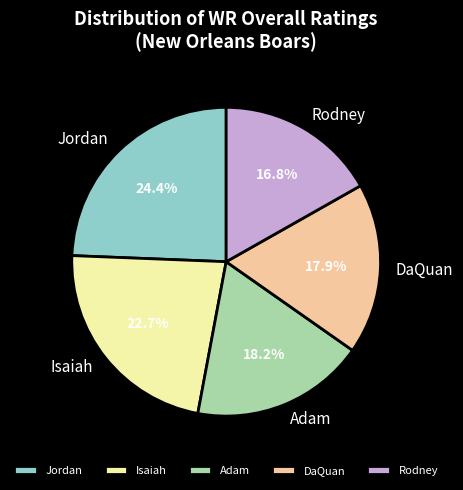

True or false: DaQuan accounts for 18% of the total.

True